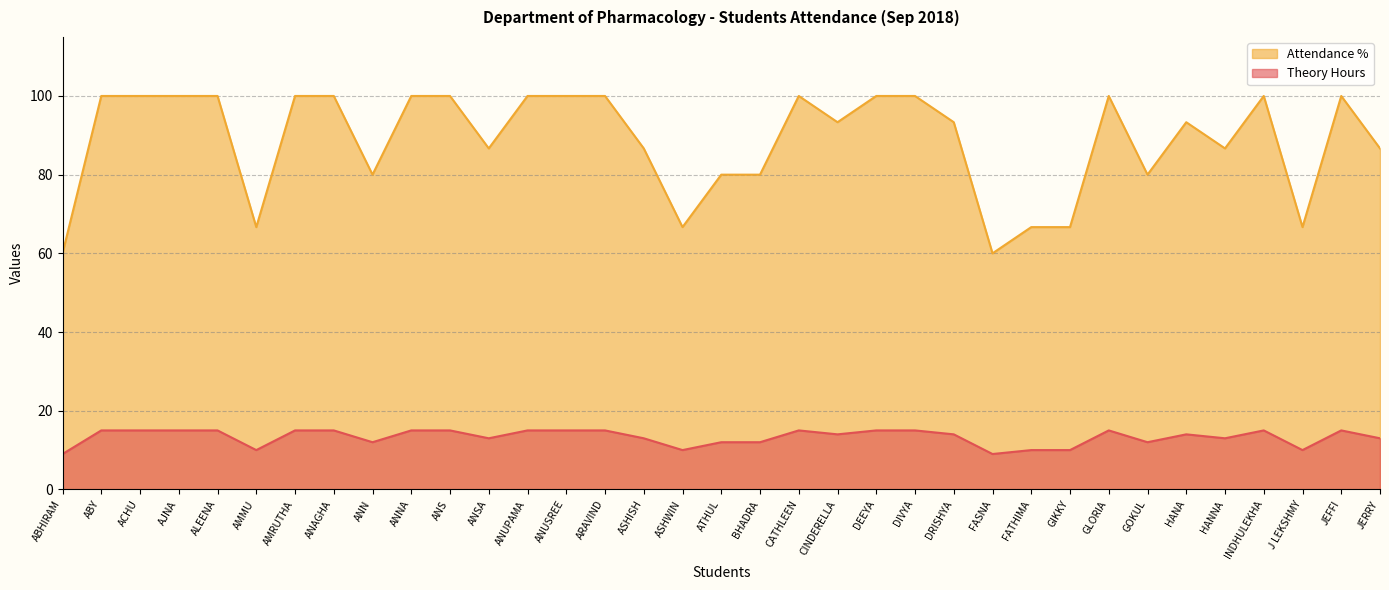

Reading left to right, list all the values displayed in this chart.

Theory Hours: 9.0	15.0	15.0	15.0	15.0	10.0	15.0	15.0	12.0	15.0	15.0	13.0	15.0	15.0	15.0	13.0	10.0	12.0	12.0	15.0	14.0	15.0	15.0	14.0	9.0	10.0	10.0	15.0	12.0	14.0	13.0	15.0	10.0	15.0	13.0
Attendance %: 60.0	100.0	100.0	100.0	100.0	66.7	100.0	100.0	80.0	100.0	100.0	86.7	100.0	100.0	100.0	86.7	66.7	80.0	80.0	100.0	93.3	100.0	100.0	93.3	60.0	66.7	66.7	100.0	80.0	93.3	86.7	100.0	66.7	100.0	86.7